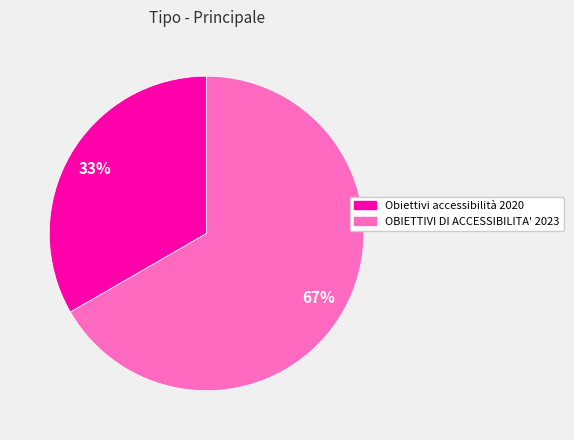

How many slices are in this pie chart?

2